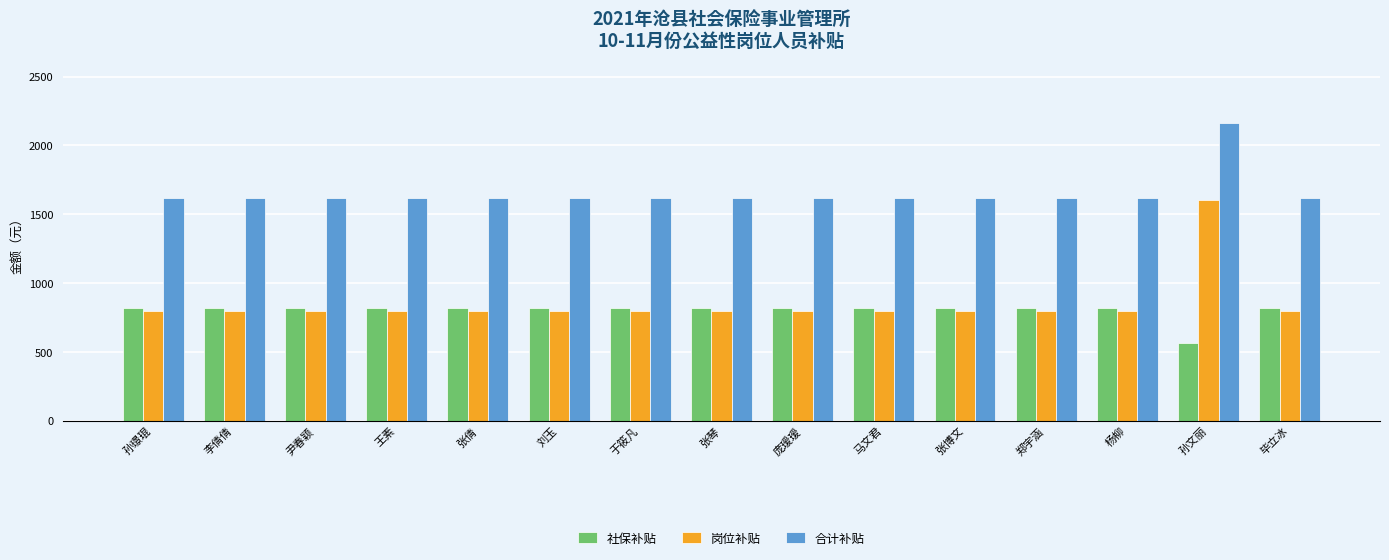

At which category is the sum across all series the highest?

孙文丽